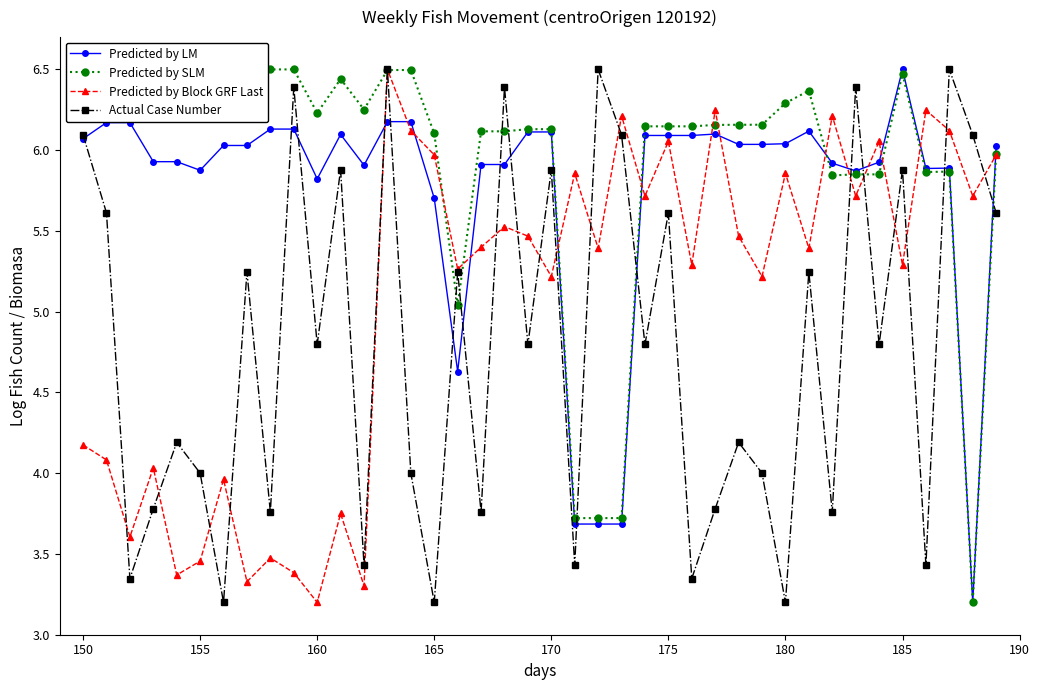

Which series has the largest total across all categories?

Predicted by SLM